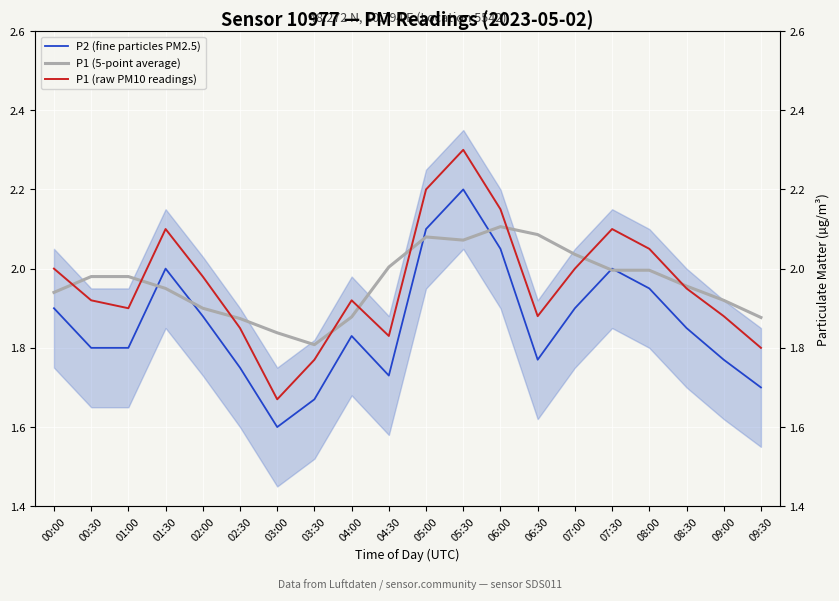

What are all the series names shown in the legend?

P2 (fine particles PM2.5), P1 (5-point average), P1 (raw PM10 readings)